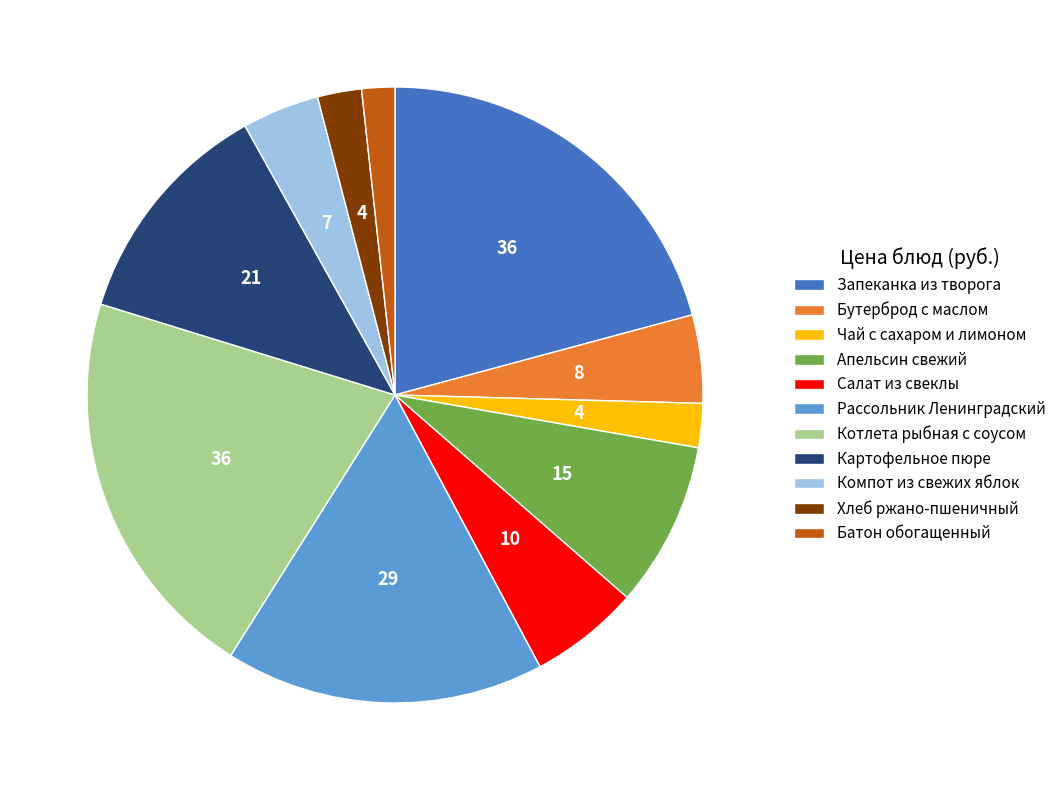

Is it true that Запеканка из творога is 9% of the pie?

False